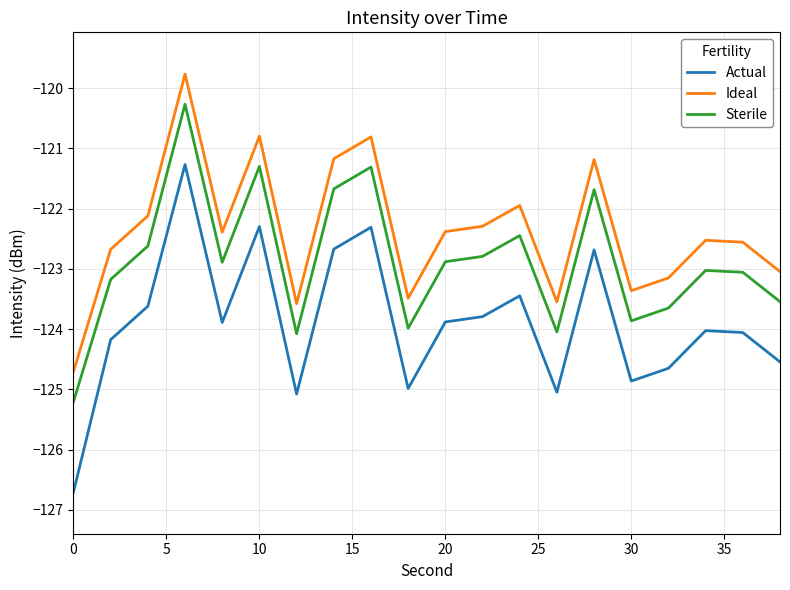

True or false: Sterile has more than 2 interior local peaks.

True